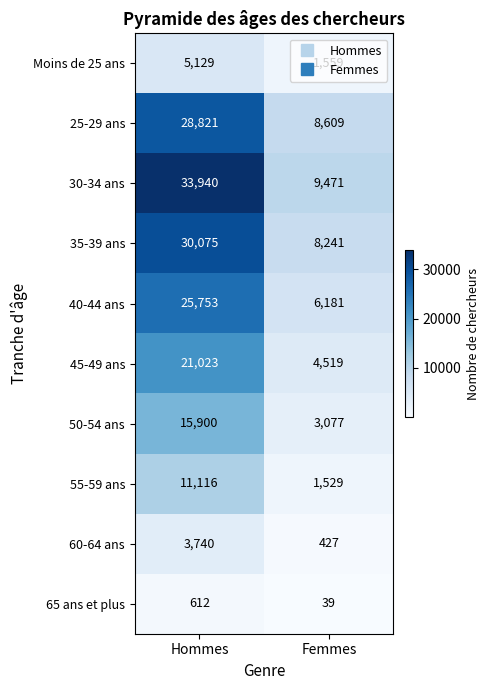

What is the sum of all 30-34 ans values?

43411